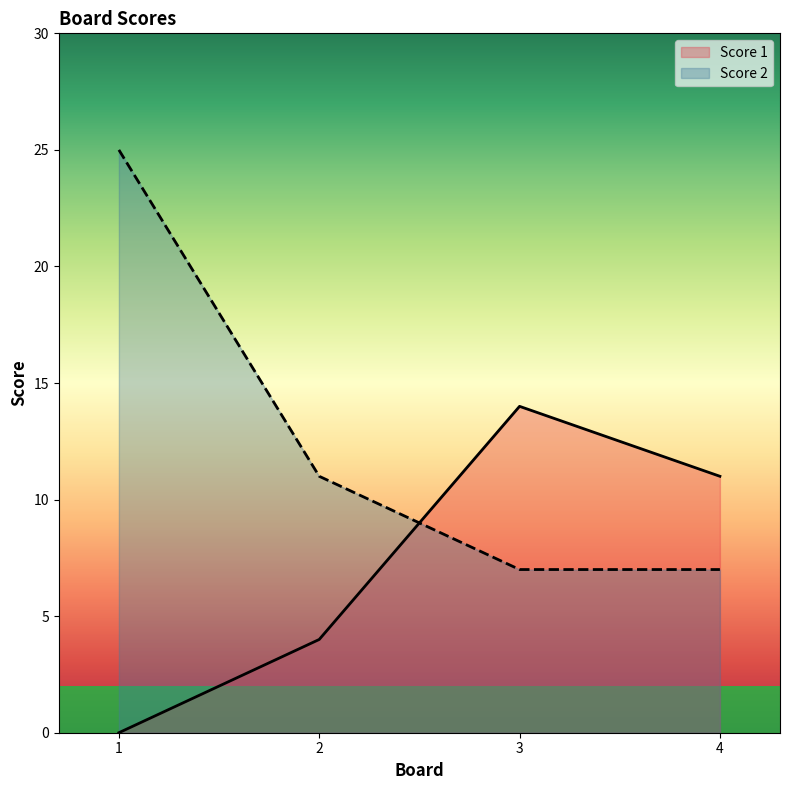

What is the value of the Score 1 point at the 3rd from the left?

14